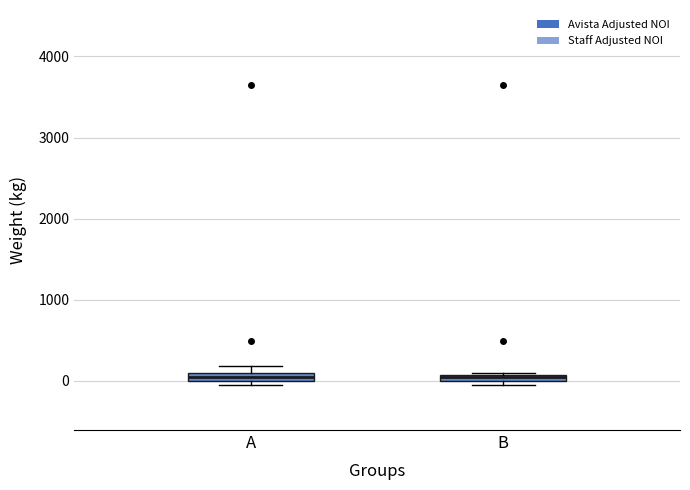

Where is the upper edge of the box for A on the y-axis? The values are not printed on the chart, so give them approximately, as read against the axis.

100